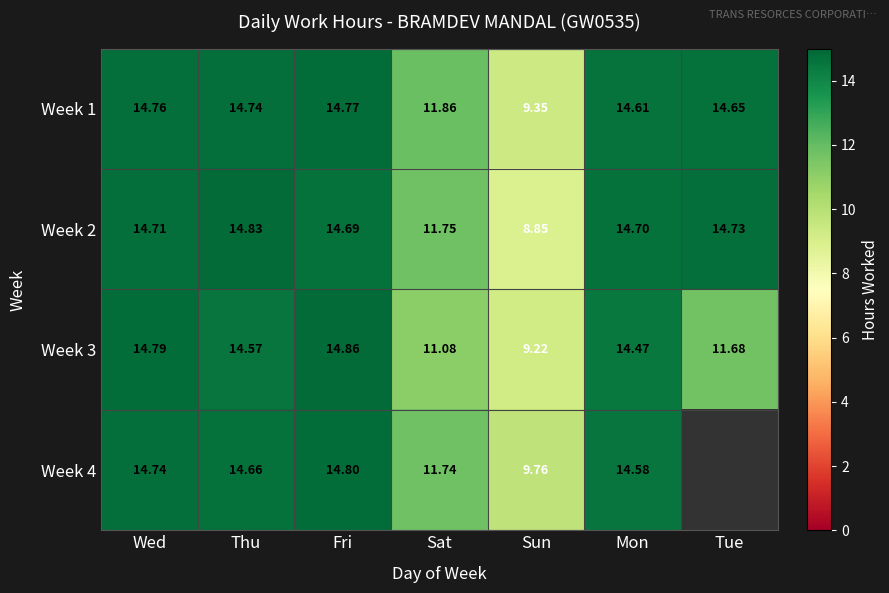

The value of Week 3 at Thu is 14.6. True or false?

True